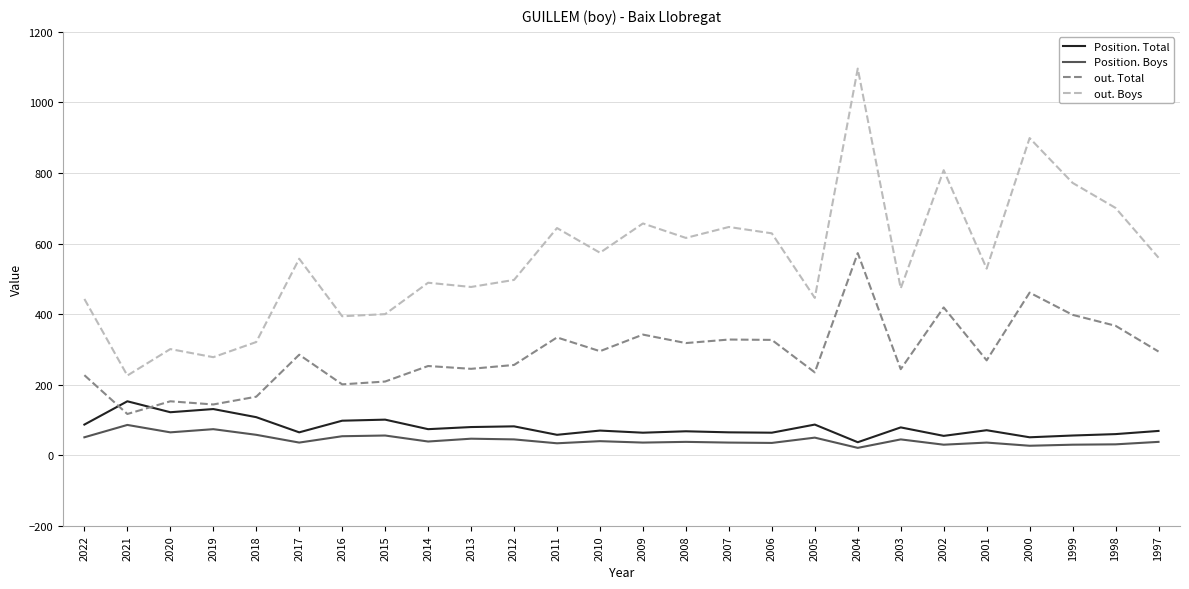

The value of out. Total at 2013 is 408. True or false?

False